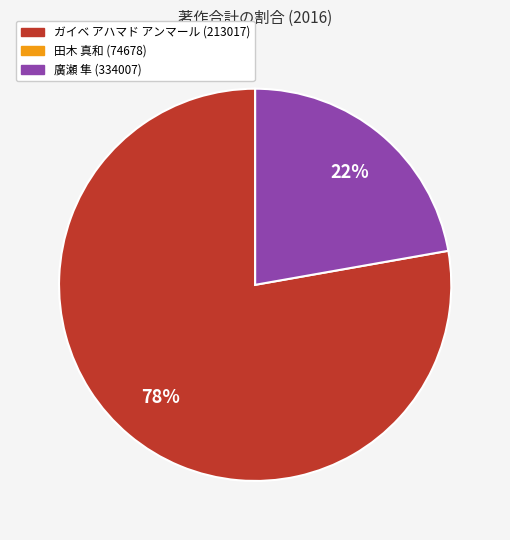

To the nearest percent, what is the average slice percentage?

50%